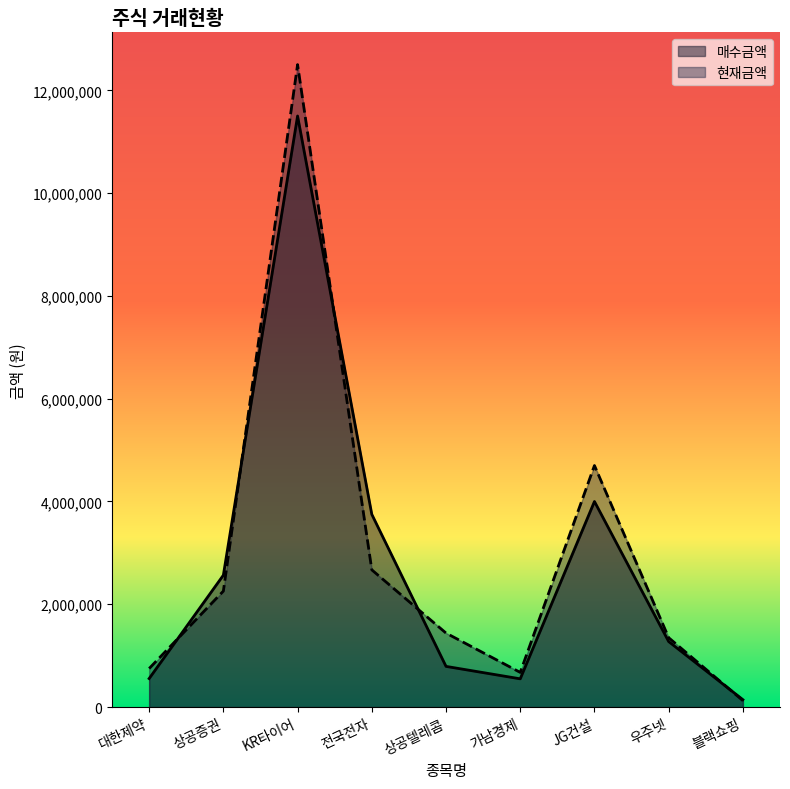

What are all the series names shown in the legend?

매수금액, 현재금액